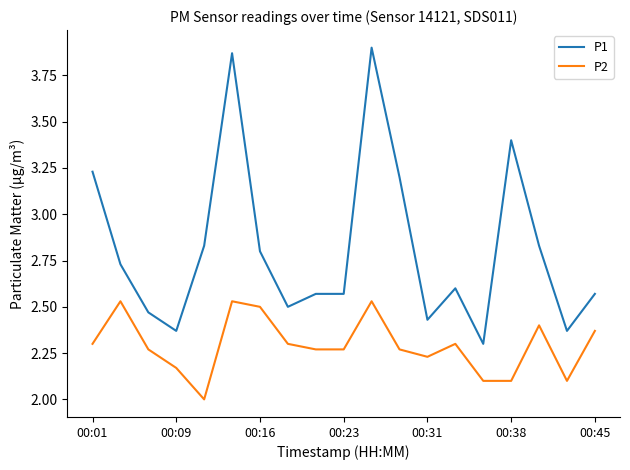

Which series has the largest total across all categories?

P1